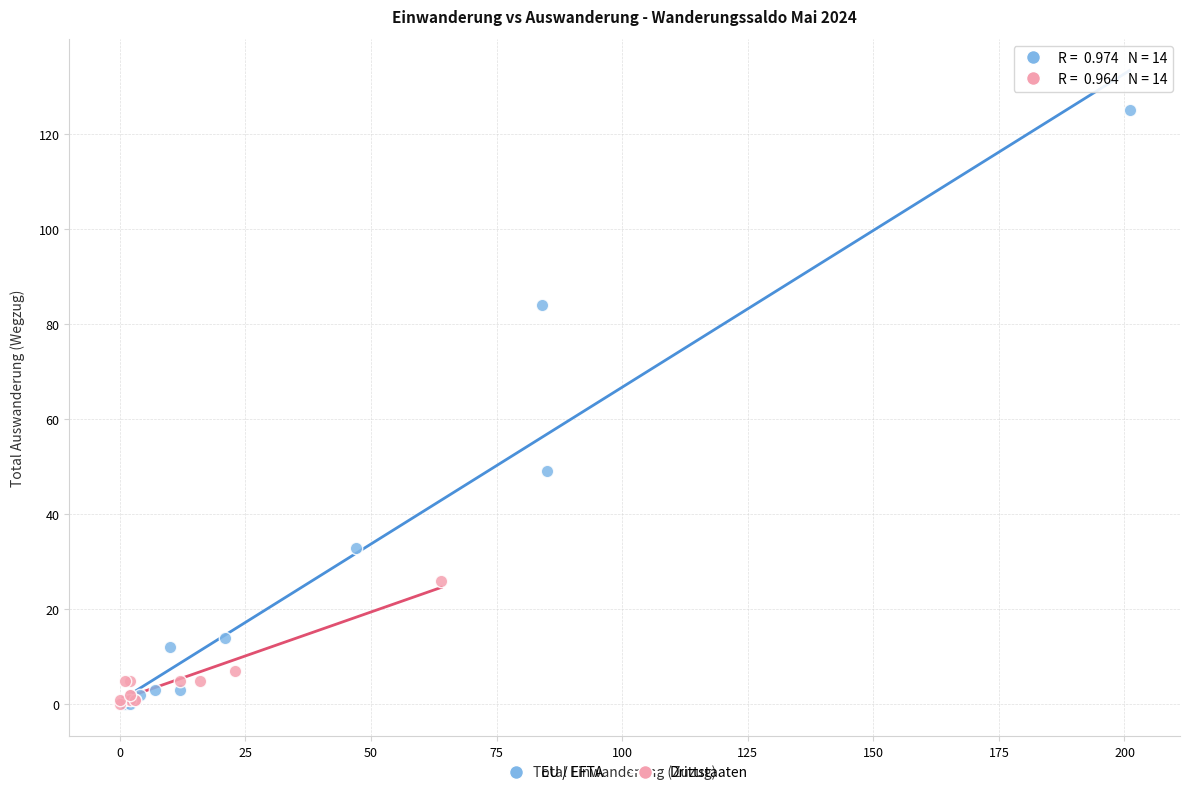

Which series contains the highest Y value?

EU / EFTA